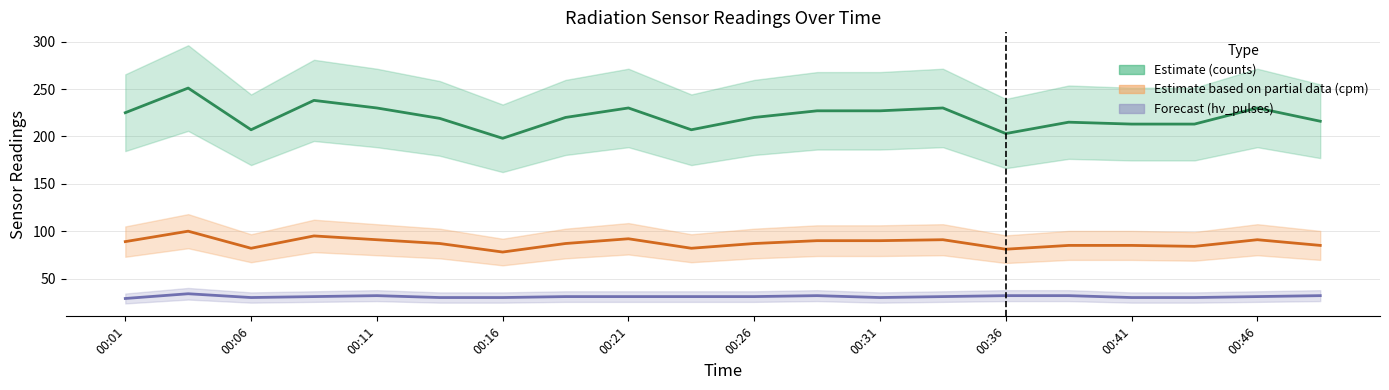

What is the value of the counts_per_minute point at the 8th from the left?

87